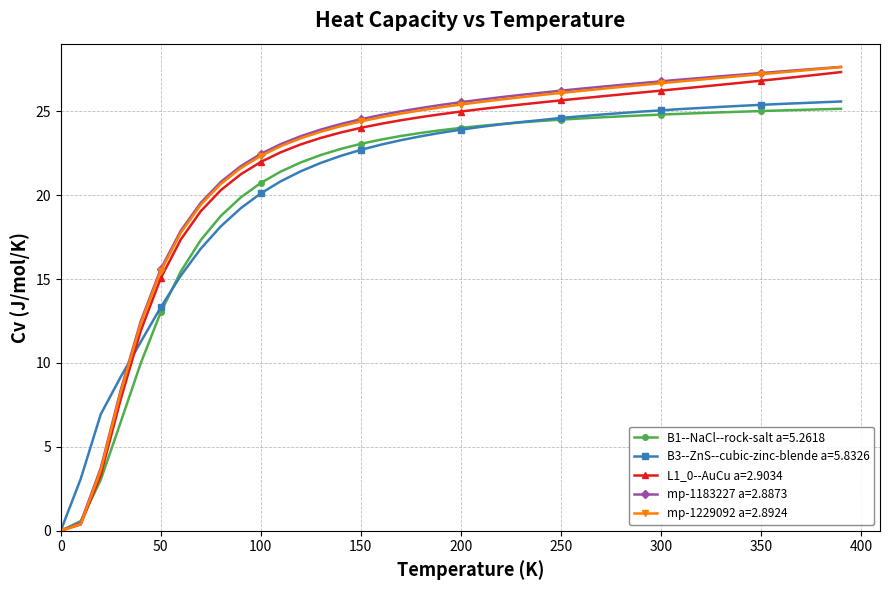

What is the highest value of the B3--ZnS--cubic-zinc-blende a=5.8326 series?

25.6